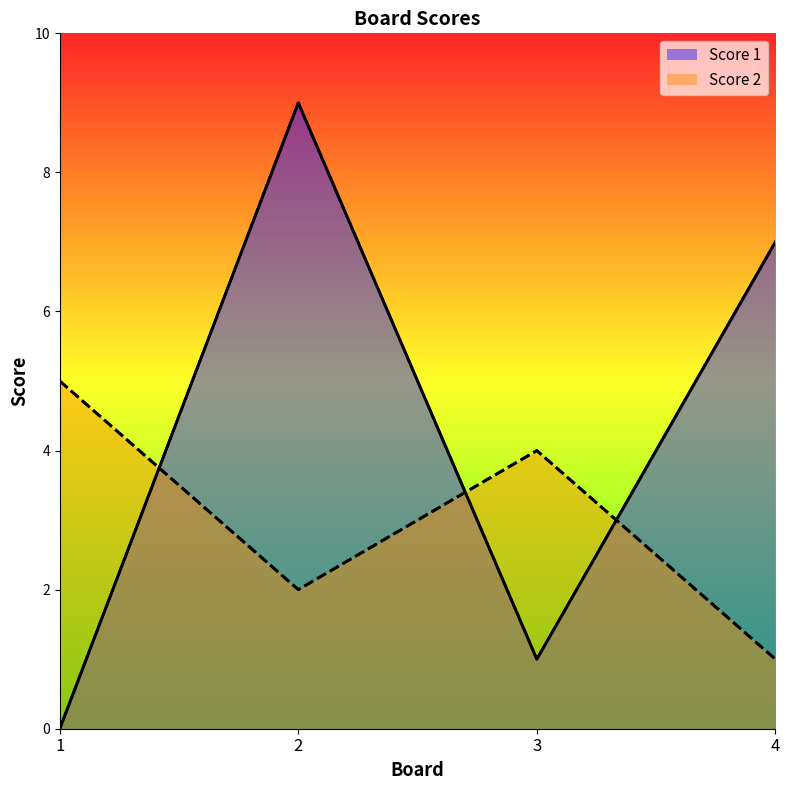

List the series in order of their peak value, highest first.

Score 1, Score 2